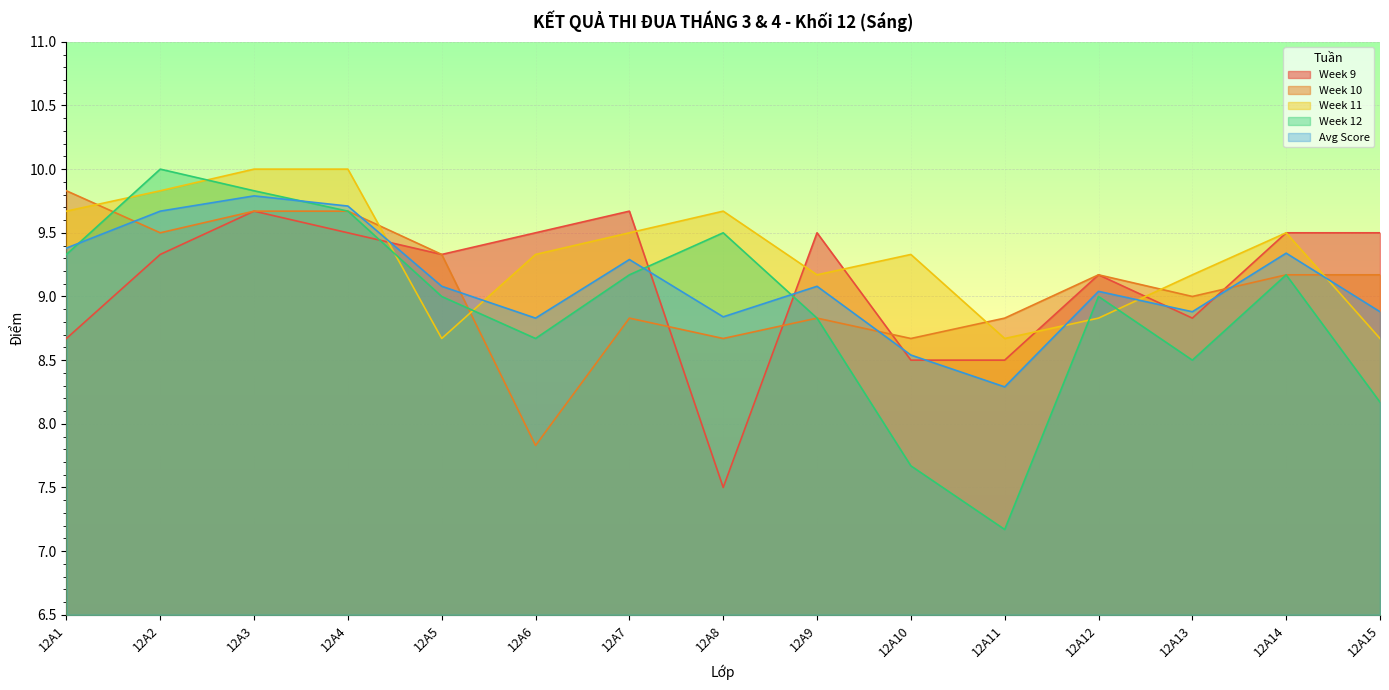

At how many categories does at least one series exceed 8?

15